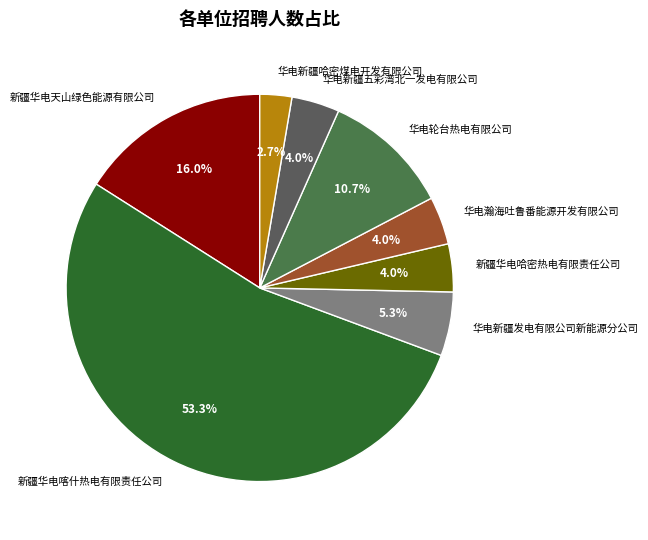

What is the smallest slice in the pie chart?

华电新疆哈密煤电开发有限公司